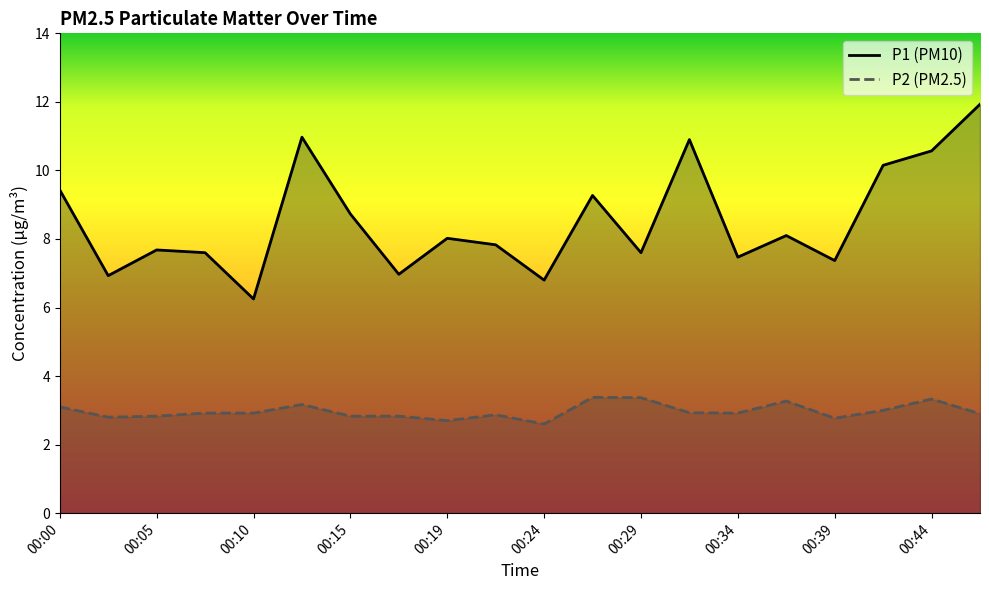

At which category does P1 reach its first local peak?

00:05